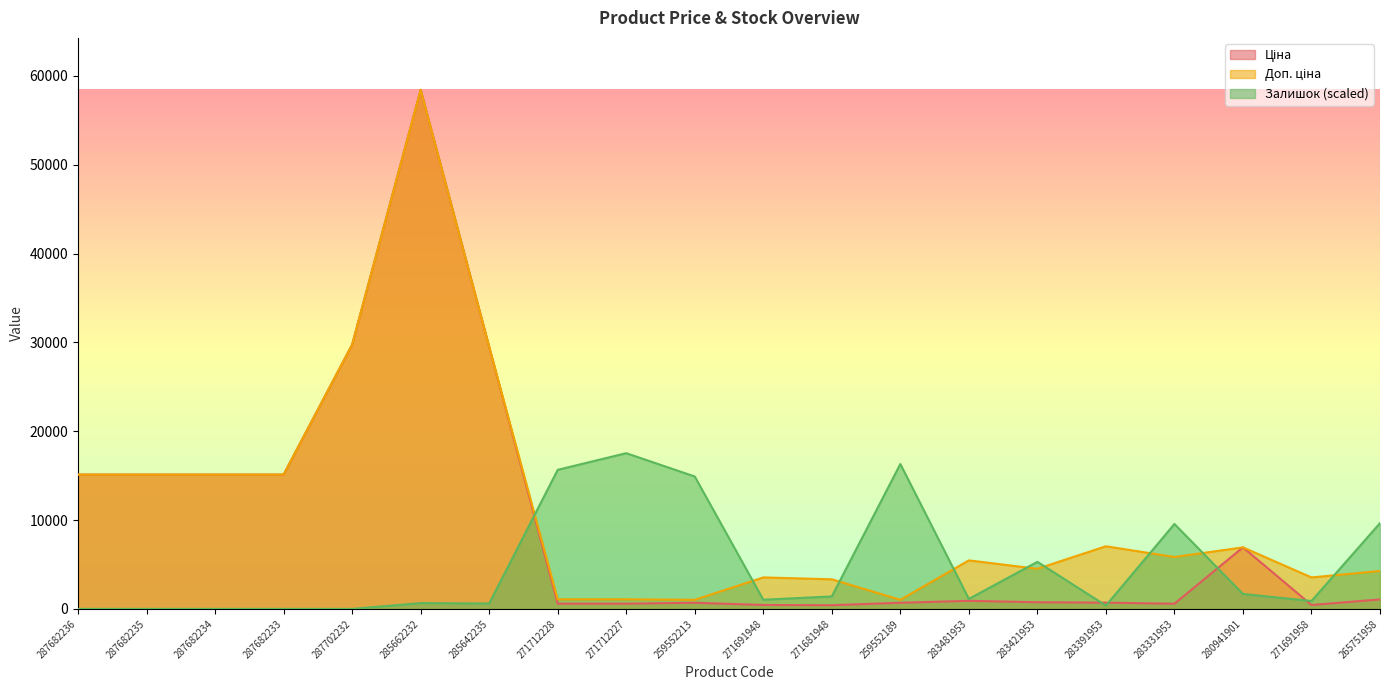

Which category has the lowest value in the Доп. ціна series?

259552213